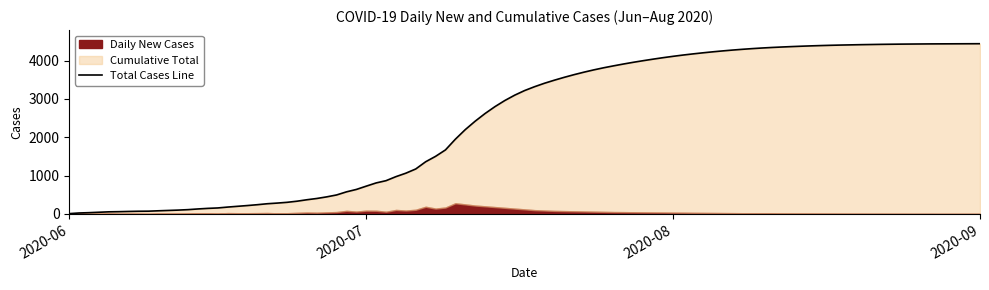

Rank the series at 2020-06-08 from lowest to highest value.

new, tot